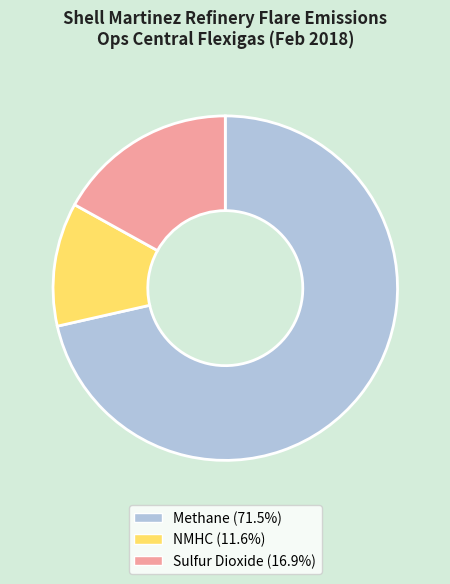

Rank the categories by value from highest to lowest.

Methane, Sulfur Dioxide, NMHC